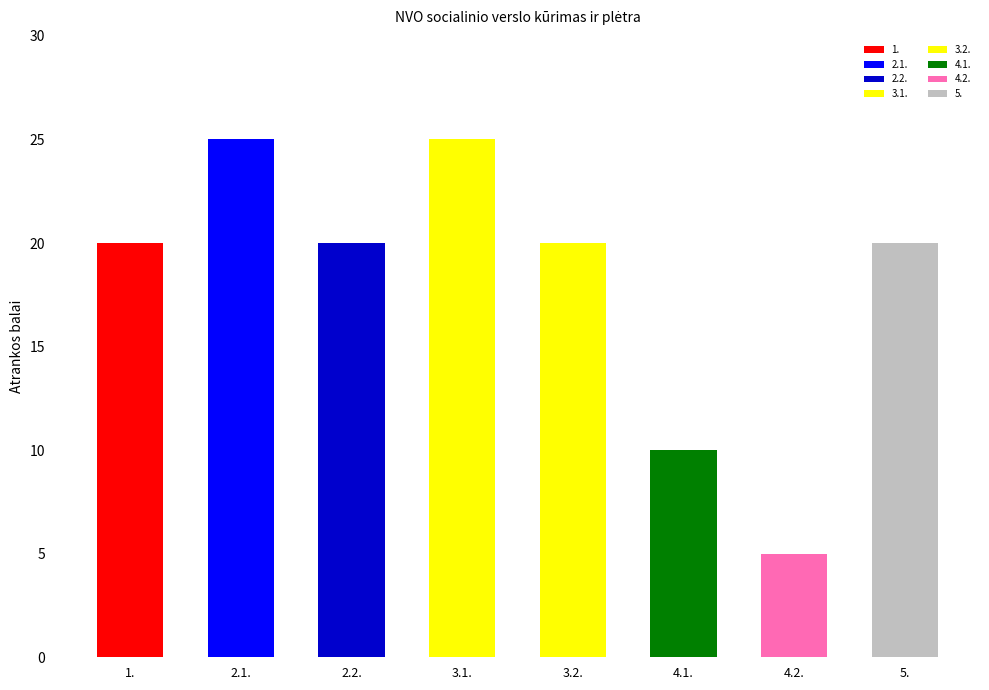

Read the value at 3.2., to the nearest 5.

20